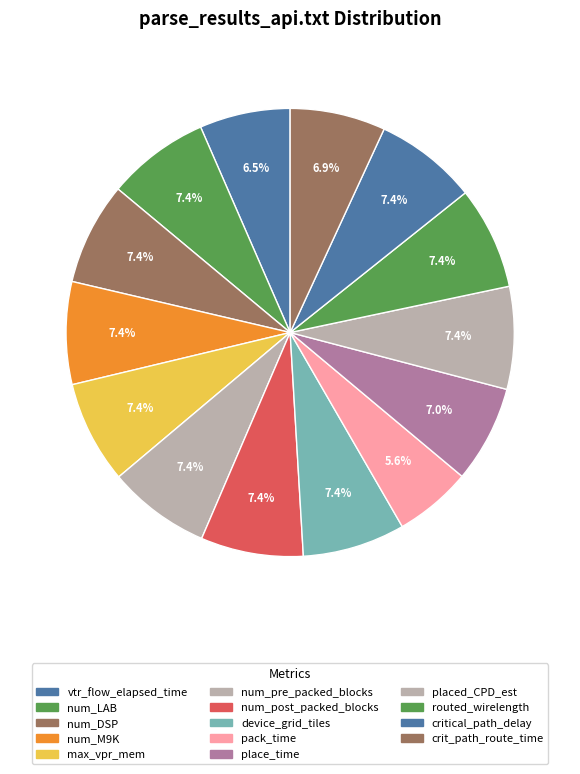

How many slices are in this pie chart?

14